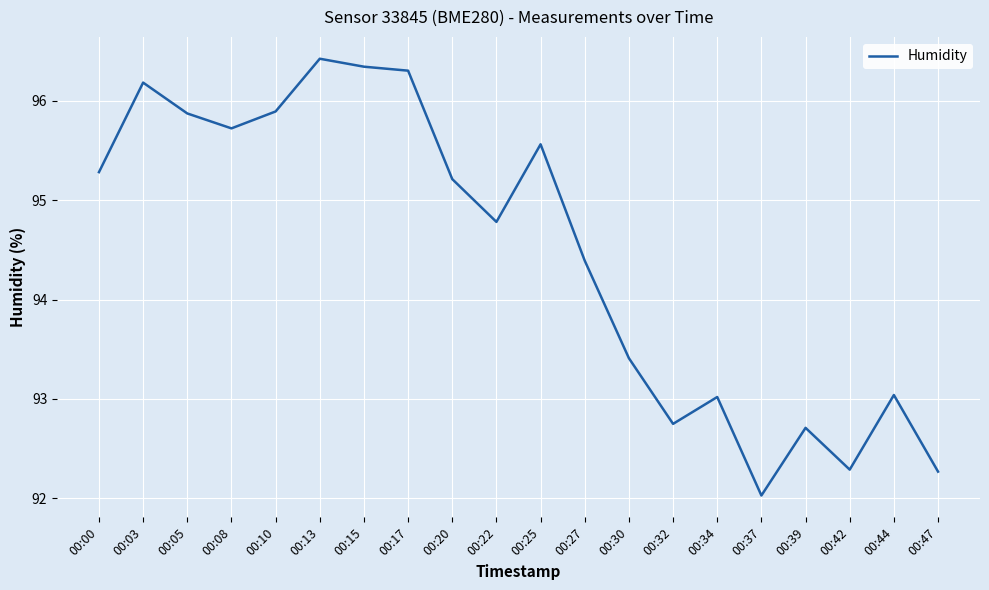

The chart shows a value of 151.2 at 00:10. True or false?

False